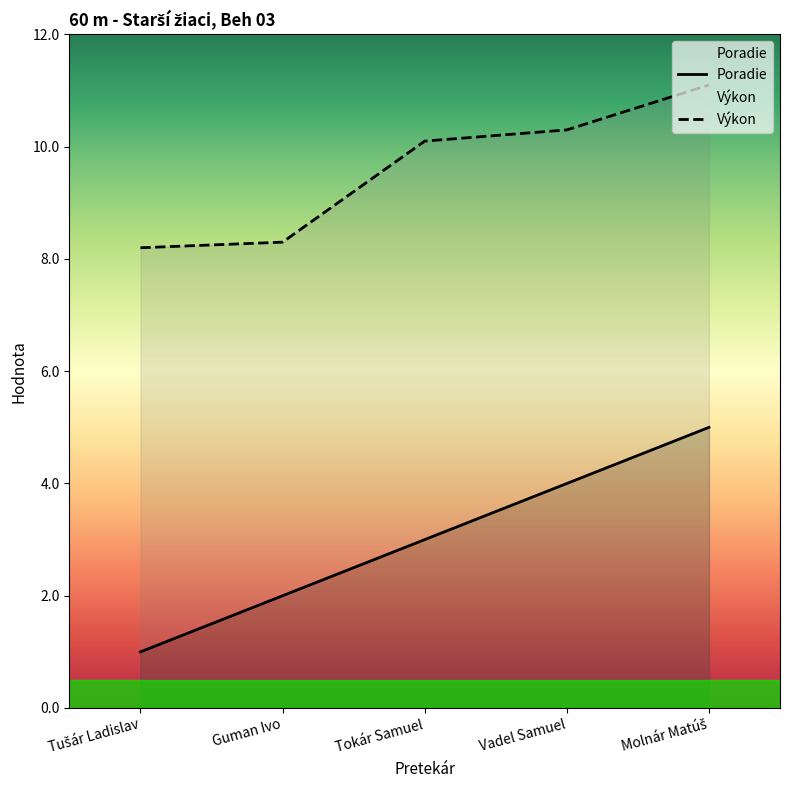

True or false: Výkon and Poradie cross at least once.

False